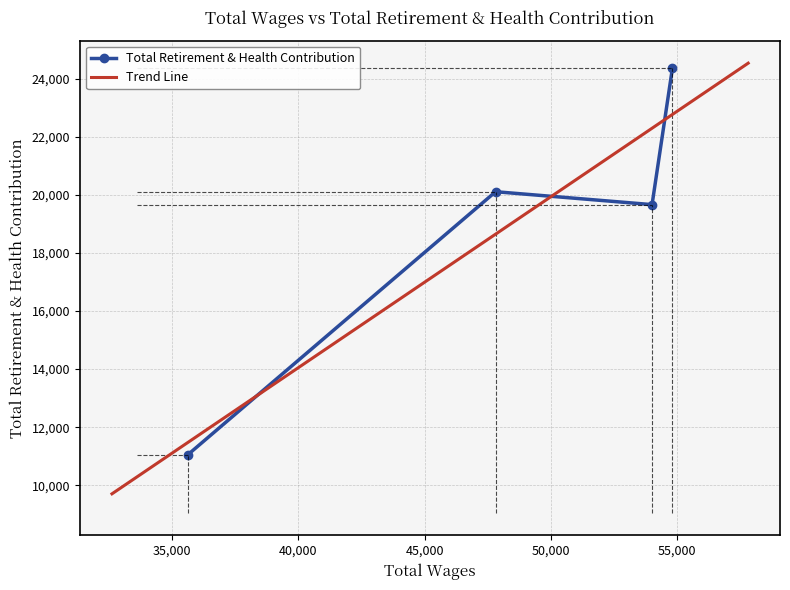

The chart shows a value of 9983 at 54008.0. True or false?

False